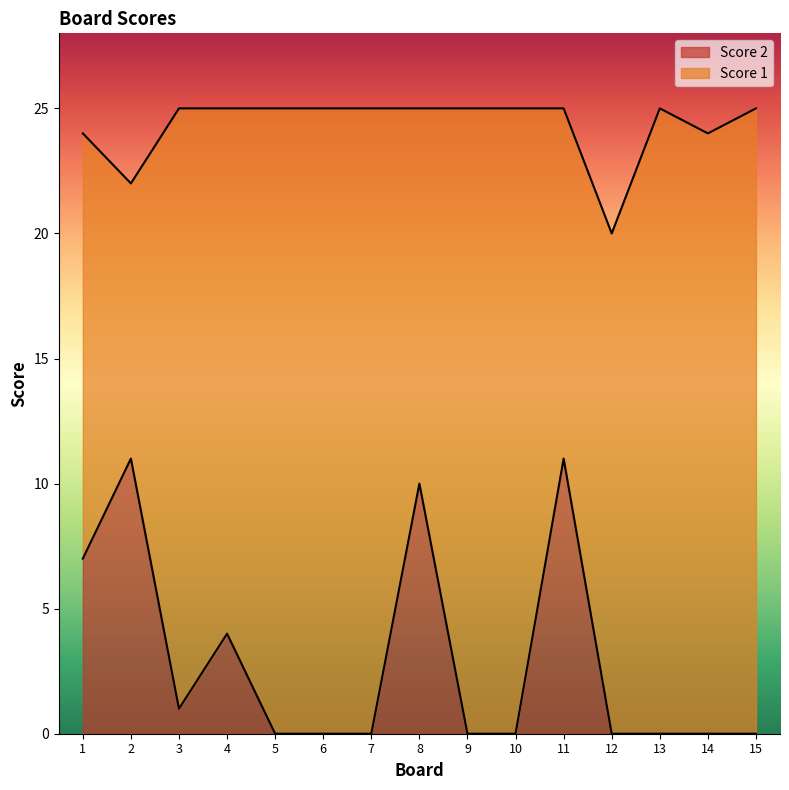

True or false: Score 1 and Score 2 cross at least once.

False